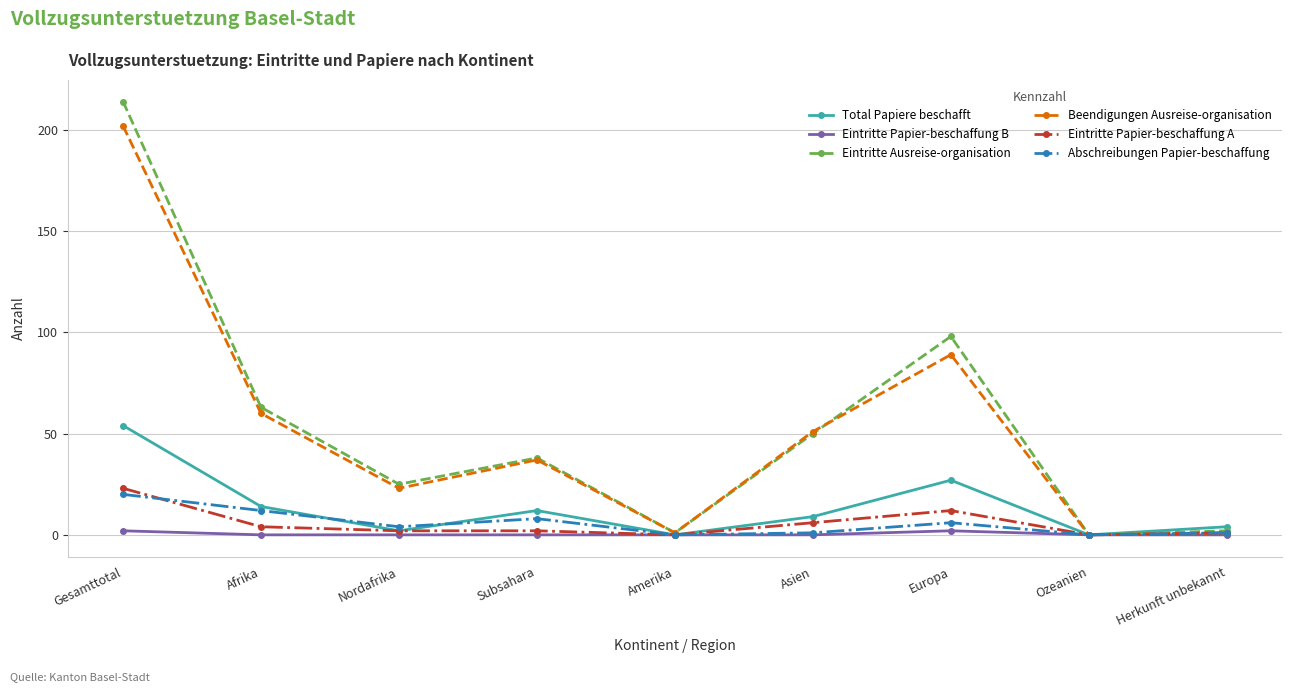

Which series changed the most between Afrika and Nordafrika?

Eintritte Ausreise-organisation